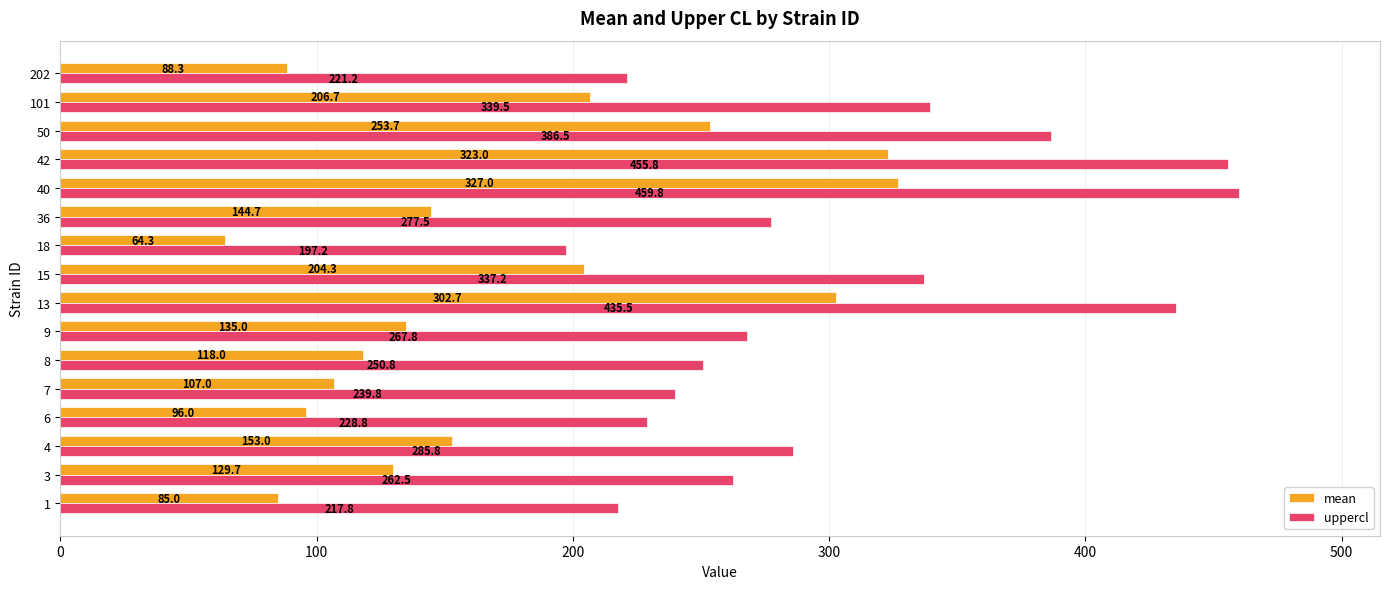

What is the difference between the maximum and minimum values in the mean series?

262.7